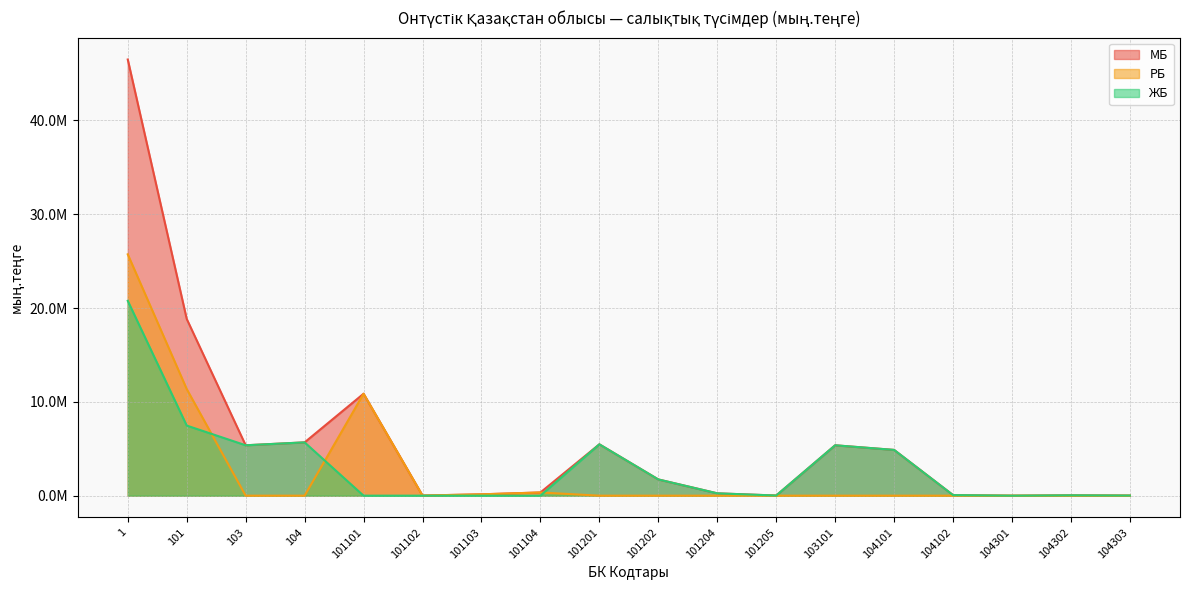

At which label does МБ reach its peak?

1